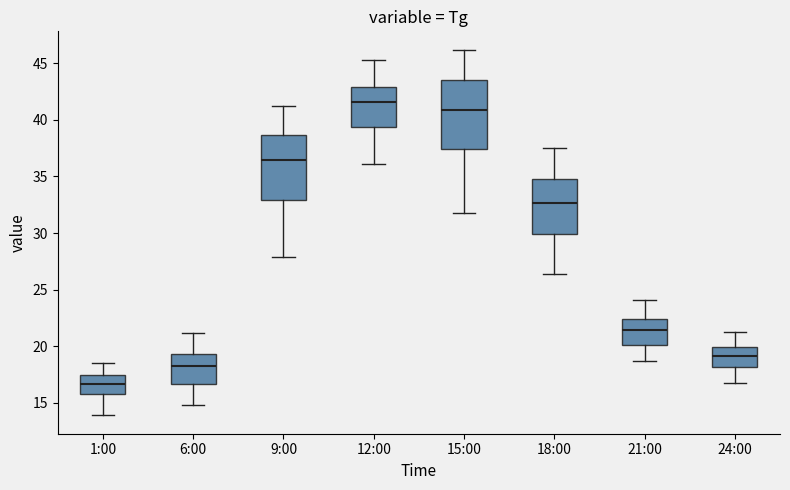

Which box's median line is the lowest?

1:00